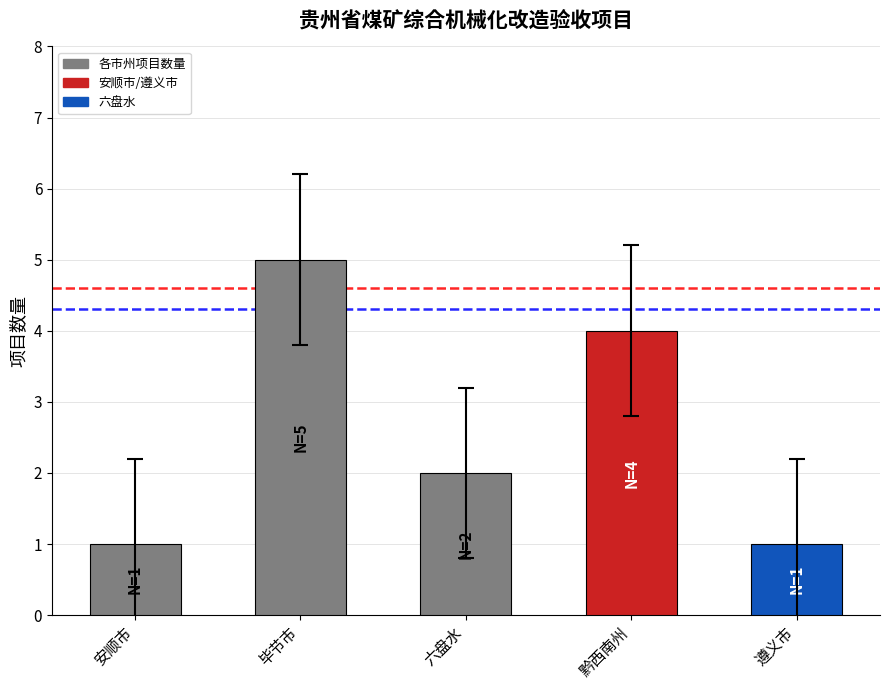

How many distinct data groups are displayed?

1